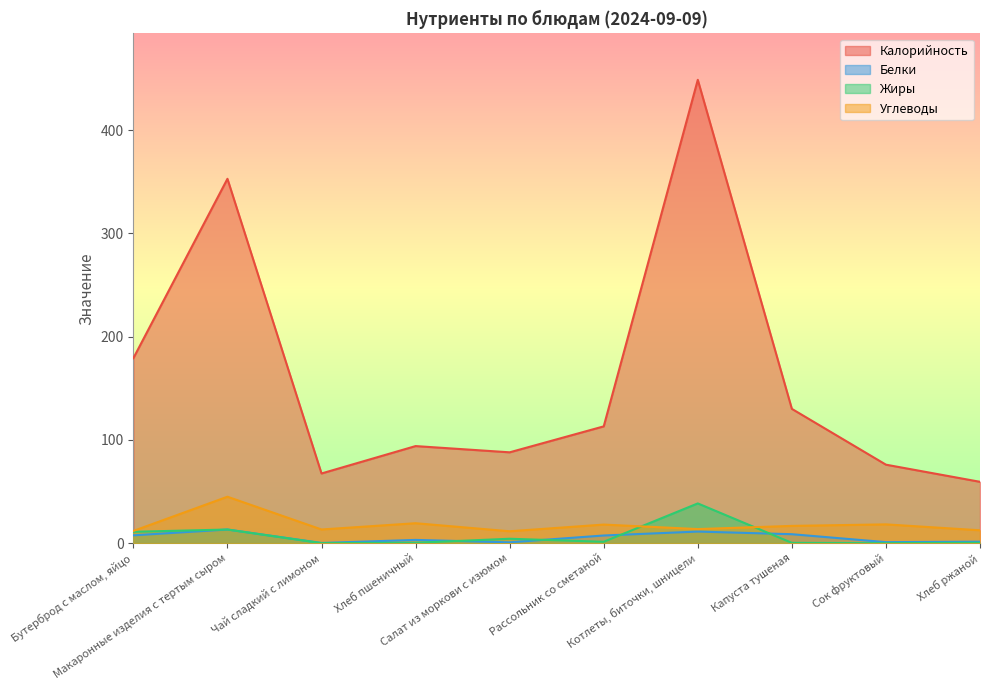

How many values in the Углеводы series exceed 16?

5